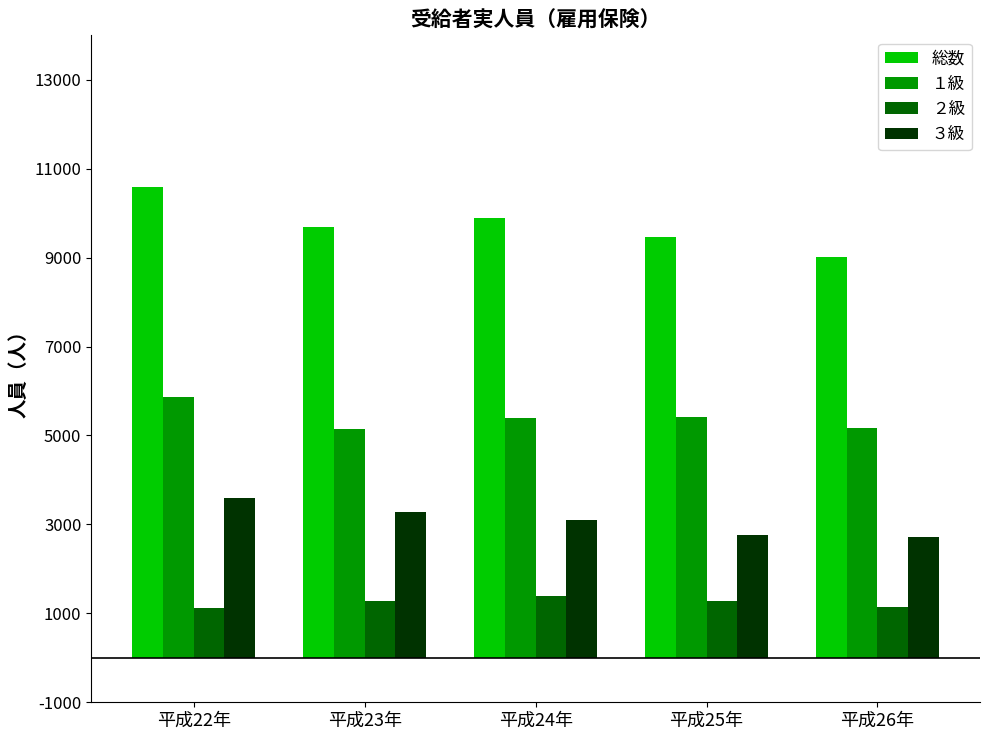

At 平成24年, list the series in order from smallest to largest.

２級, ３級, １級, 総数